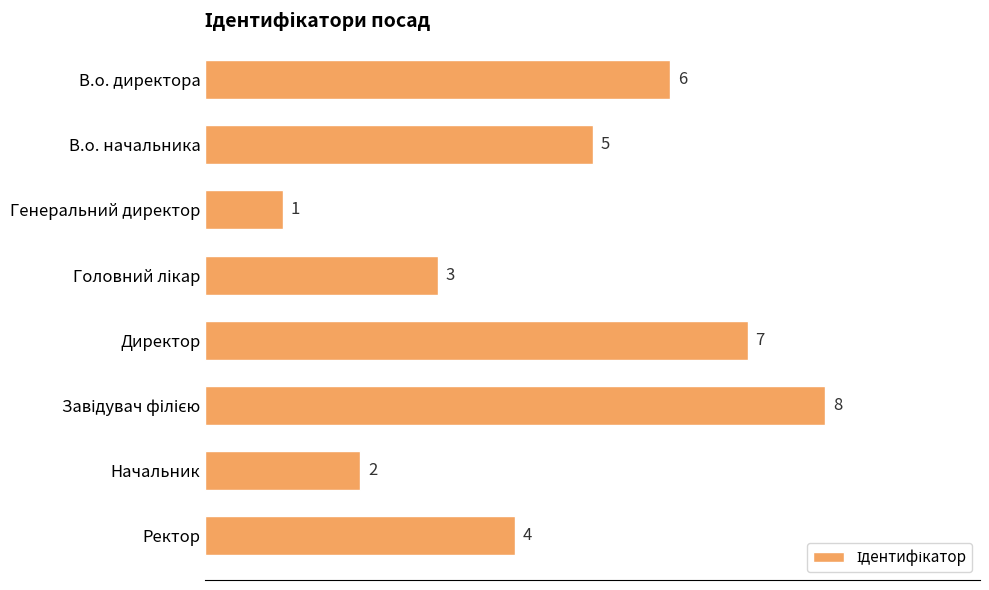

Count the values in the range 3 to 7.

5